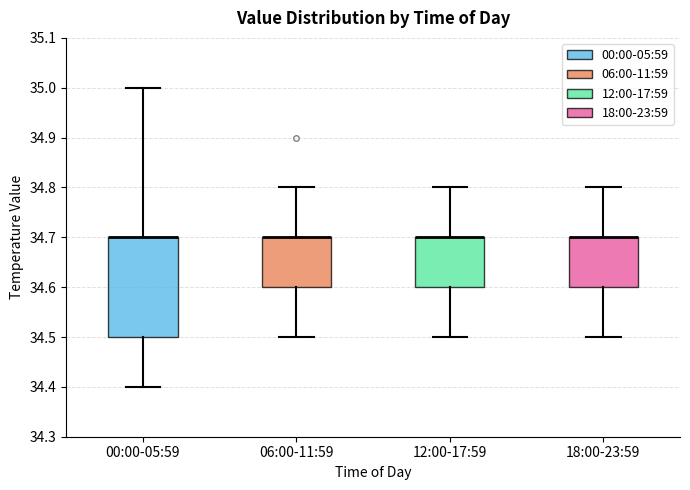

Reading left to right, transcribe this box plot: for each box, give where its median line is, the range the box spans, and where its two whiskers end, as read against the y-axis. The values are not printed on the chart, so give them approximately, as read against the axis.

00:00-05:59: median 34.7 (drawn on the box's upper edge), box 34.5 to 34.7, whiskers 34.4 to 35.0
06:00-11:59: median 34.7 (drawn on the box's upper edge), box 34.6 to 34.7, whiskers 34.5 to 34.8
12:00-17:59: median 34.7 (drawn on the box's upper edge), box 34.6 to 34.7, whiskers 34.5 to 34.8
18:00-23:59: median 34.7 (drawn on the box's upper edge), box 34.6 to 34.7, whiskers 34.5 to 34.8